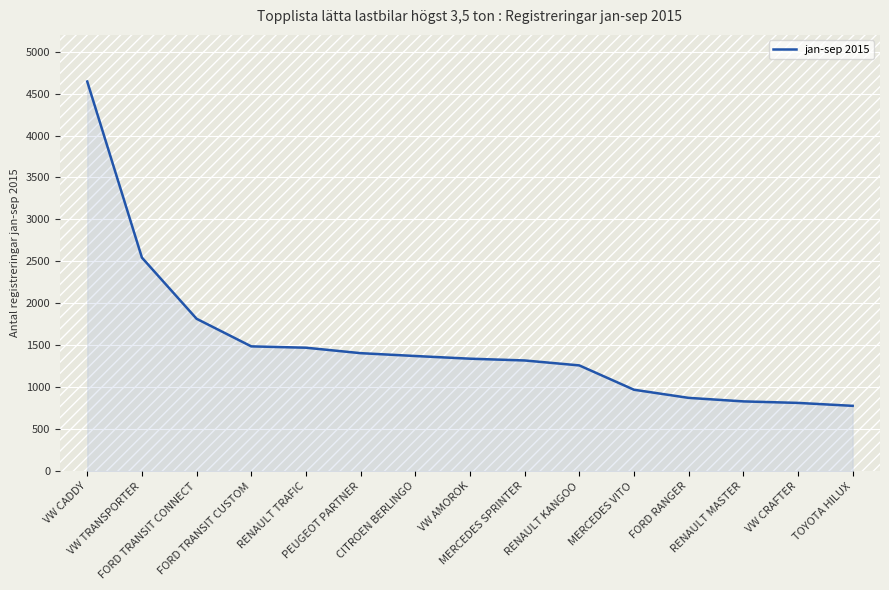

The value at PEUGEOT PARTNER is 1406. True or false?

True